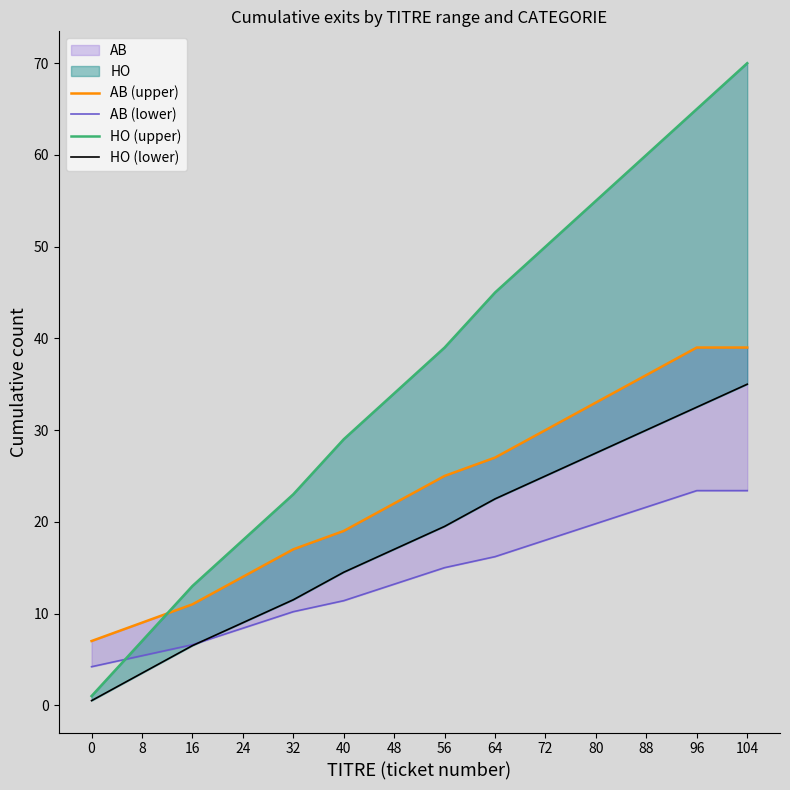

Reading left to right, list all the values displayed in this chart.

AB (upper): 0=7.0	8=9.0	16=11.0	24=14.0	32=17.0	40=19.0	48=22.0	56=25.0	64=27.0	72=30.0	80=33.0	88=36.0	96=39.0	104=39.0
AB (lower): 0=4.2	8=5.4	16=6.6	24=8.4	32=10.2	40=11.4	48=13.2	56=15.0	64=16.2	72=18.0	80=19.8	88=21.6	96=23.4	104=23.4
HO (upper): 0=1.0	8=7.0	16=13.0	24=18.0	32=23.0	40=29.0	48=34.0	56=39.0	64=45.0	72=50.0	80=55.0	88=60.0	96=65.0	104=70.0
HO (lower): 0=0.5	8=3.5	16=6.5	24=9.0	32=11.5	40=14.5	48=17.0	56=19.5	64=22.5	72=25.0	80=27.5	88=30.0	96=32.5	104=35.0